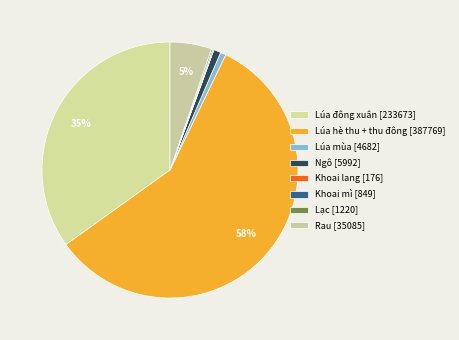

To the nearest percent, what is the difference between the largest and smallest slice percentages?

58%